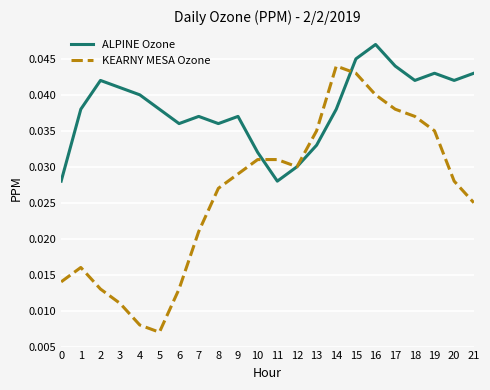

What is the sum of the ALPINE Ozone values at 1 and 11?

0.1